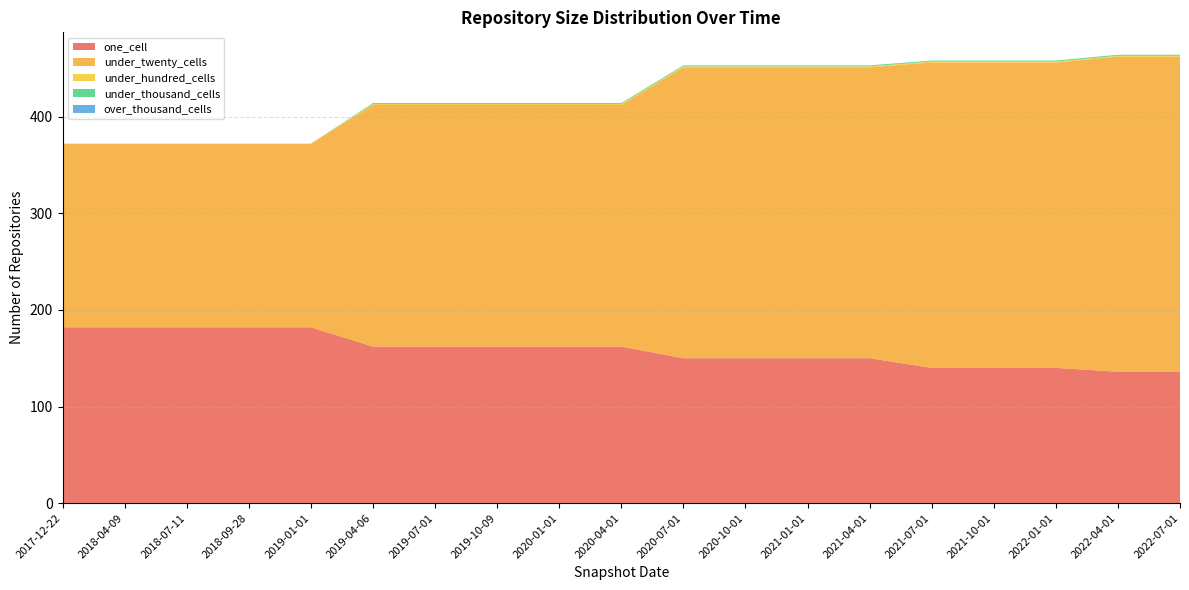

Reading left to right, transcribe all the data shown in this chart.

one_cell: 182	182	182	182	182	162	162	162	162	162	150	150	150	150	140	140	140	136	136
under_twenty_cells: 190	190	190	190	190	250	250	250	250	250	301	301	301	301	316	316	316	326	326
under_hundred_cells: 0	0	0	0	0	1	1	1	1	1	1	1	1	1	1	1	1	1	1
under_thousand_cells: 0	0	0	0	0	1	1	1	1	1	1	1	1	1	1	1	1	1	1
over_thousand_cells: 0	0	0	0	0	0	0	0	0	0	0	0	0	0	0	0	0	0	0